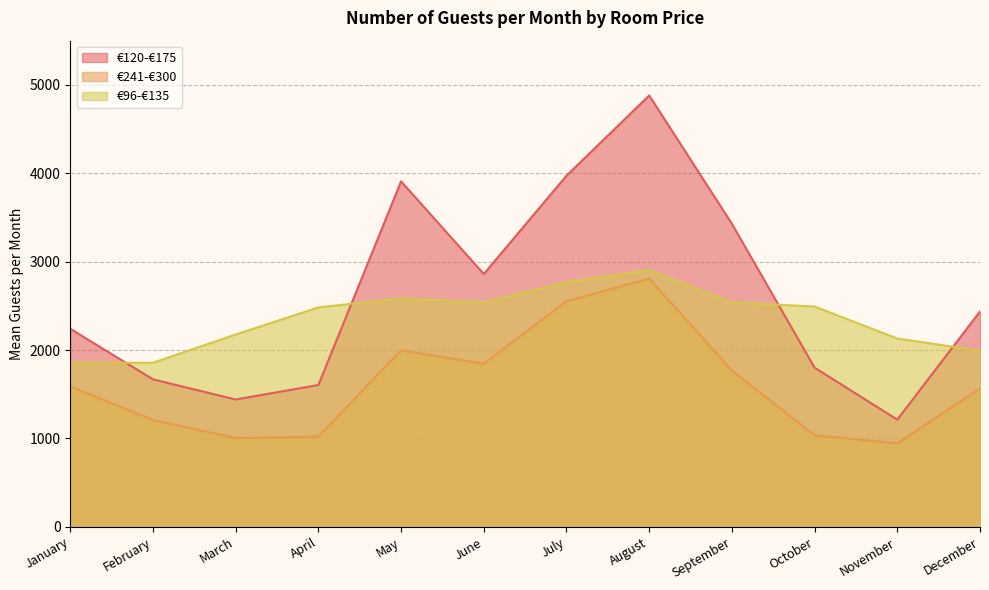

Is it true that €241-€300 equals 1588 at January?

True